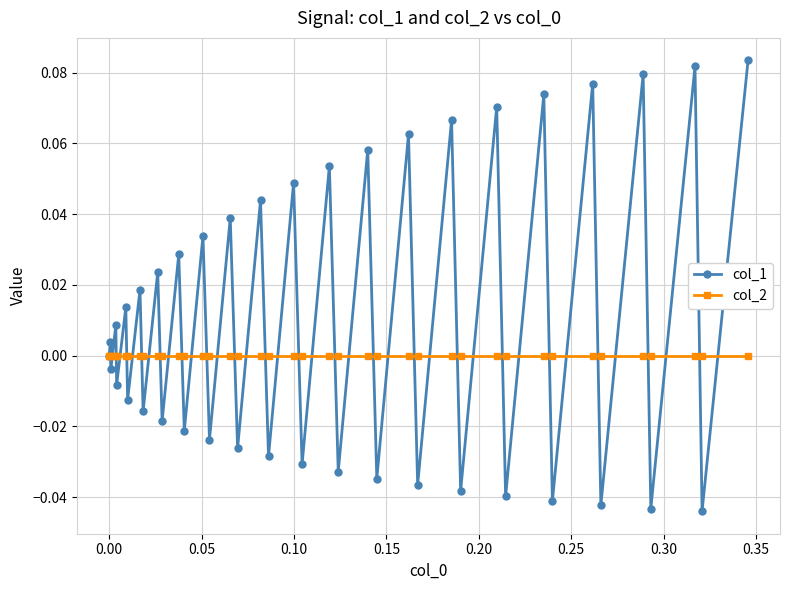

In col_1, how many points are lower than both neighbors (excluding endpoints)?

19